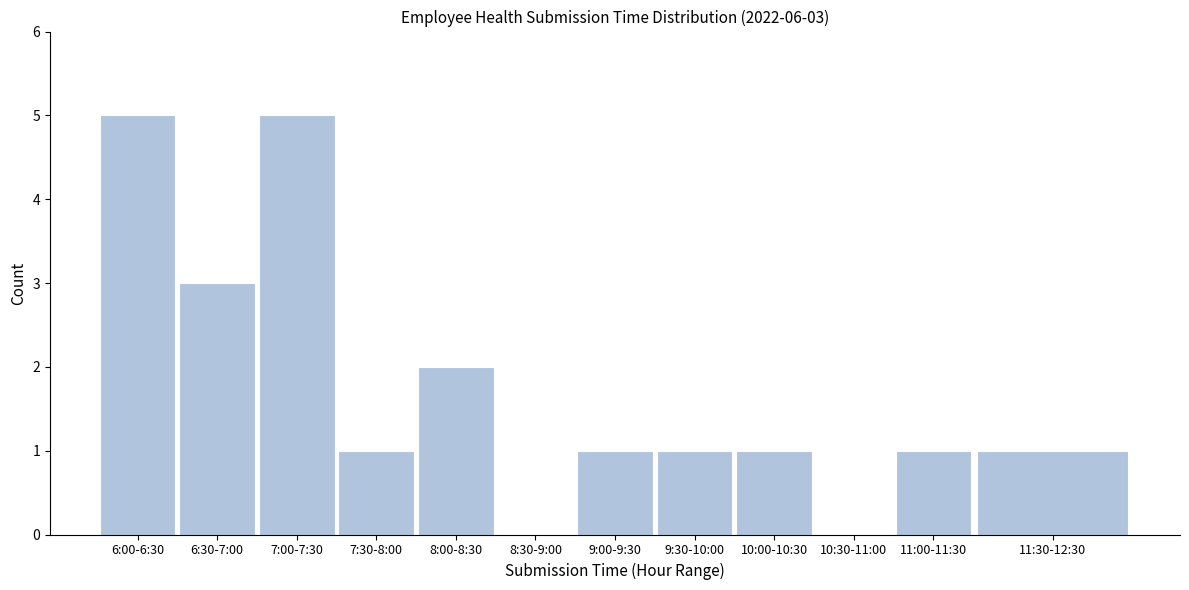

Reading left to right, transcribe all the data shown in this chart.

6:00-6:30=5	6:30-7:00=3	7:00-7:30=5	7:30-8:00=1	8:00-8:30=2	8:30-9:00=0	9:00-9:30=1	9:30-10:00=1	10:00-10:30=1	10:30-11:00=0	11:00-11:30=1	11:30-12:30=1